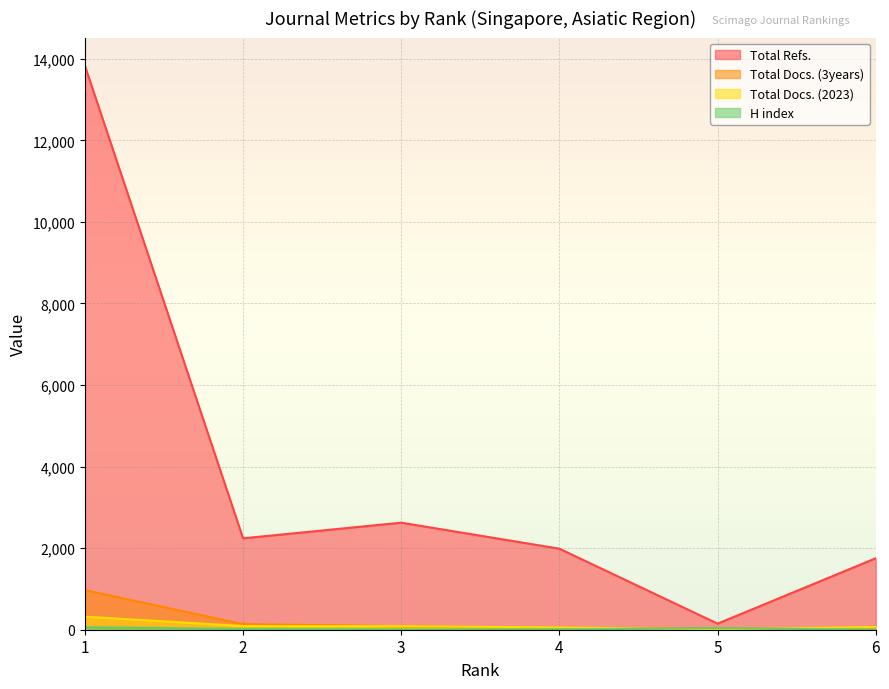

Which label corresponds to the largest value in the chart?

1